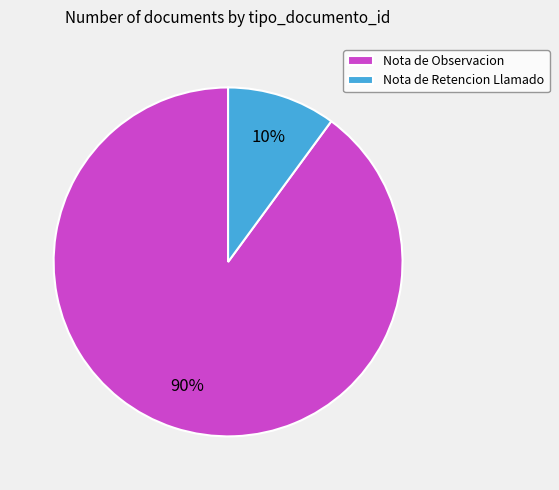

Count the number of slices in the pie.

2